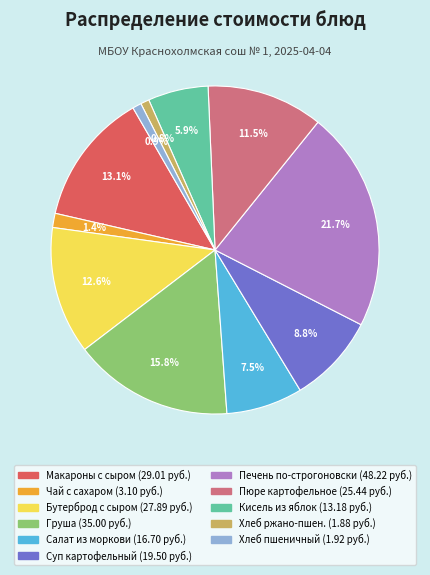

Is there any slice that represents more than half of the pie?

No